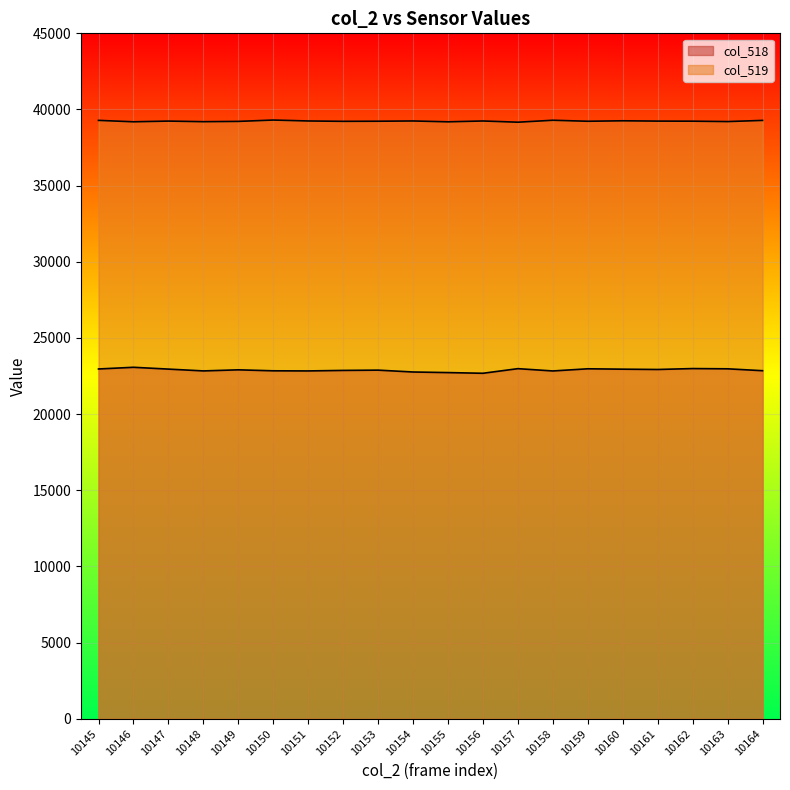

Where is the first local maximum for col_518?

10146